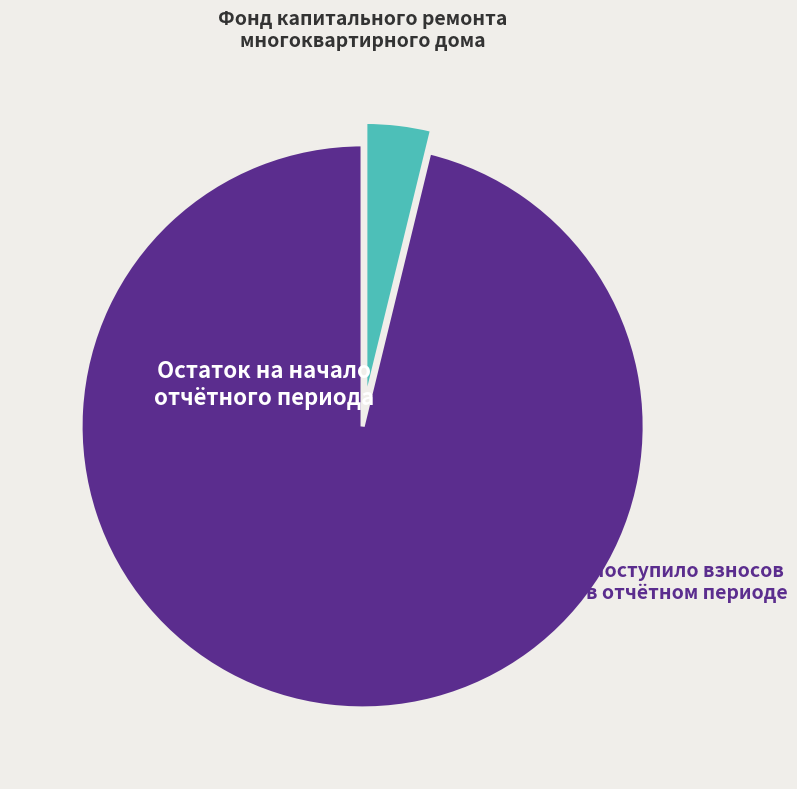

Does any single category account for the majority?

Yes